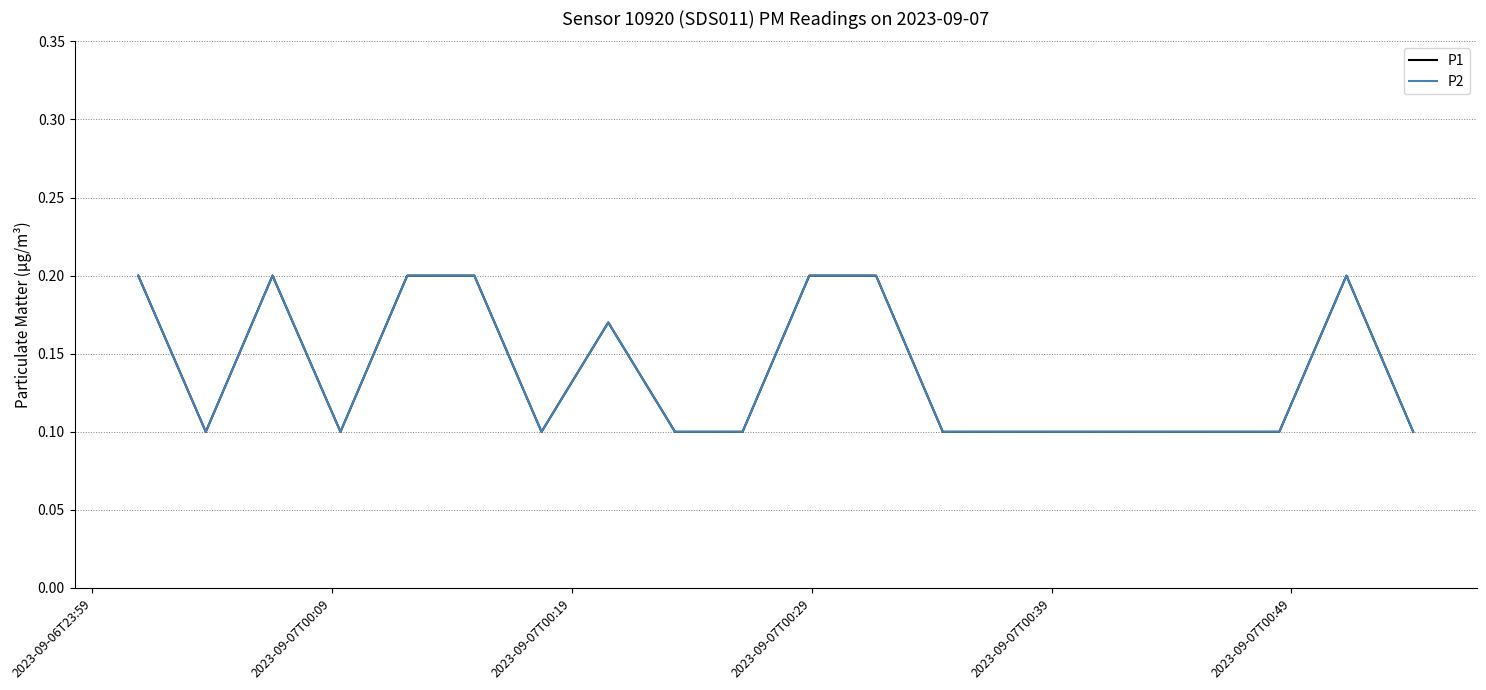

Is this an area chart (filled region under the line)?

No